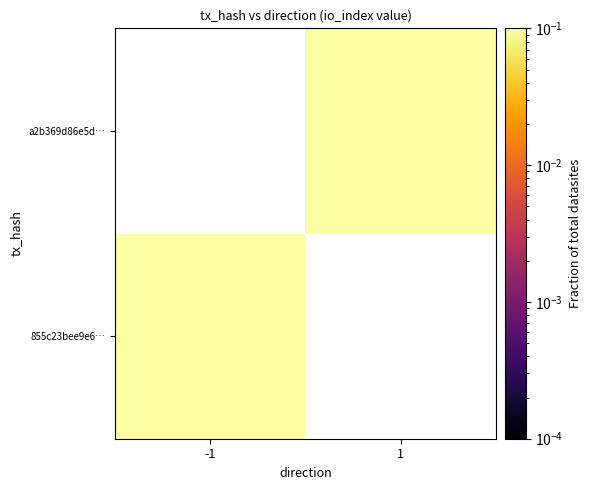

Is the value of a2b369d86e5d… at 1 greater than the value of 855c23bee9e6… at 1?

No